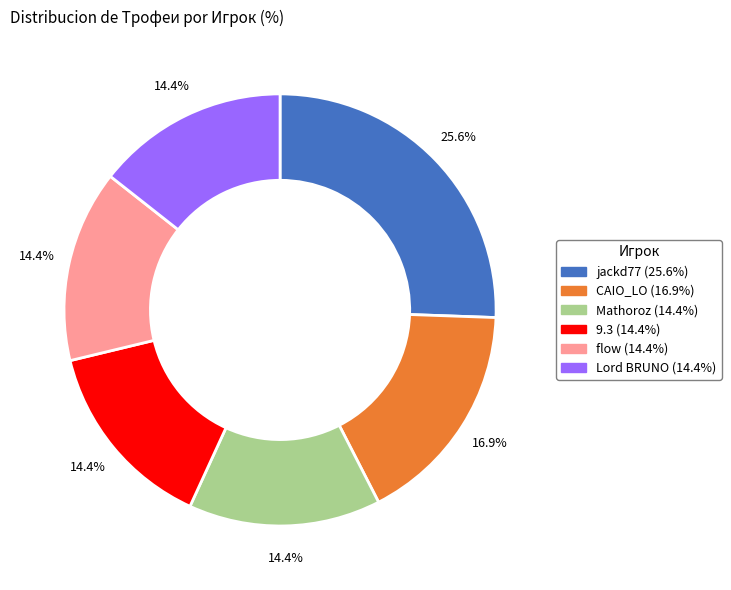

Which category has the biggest portion of the pie?

jackd77